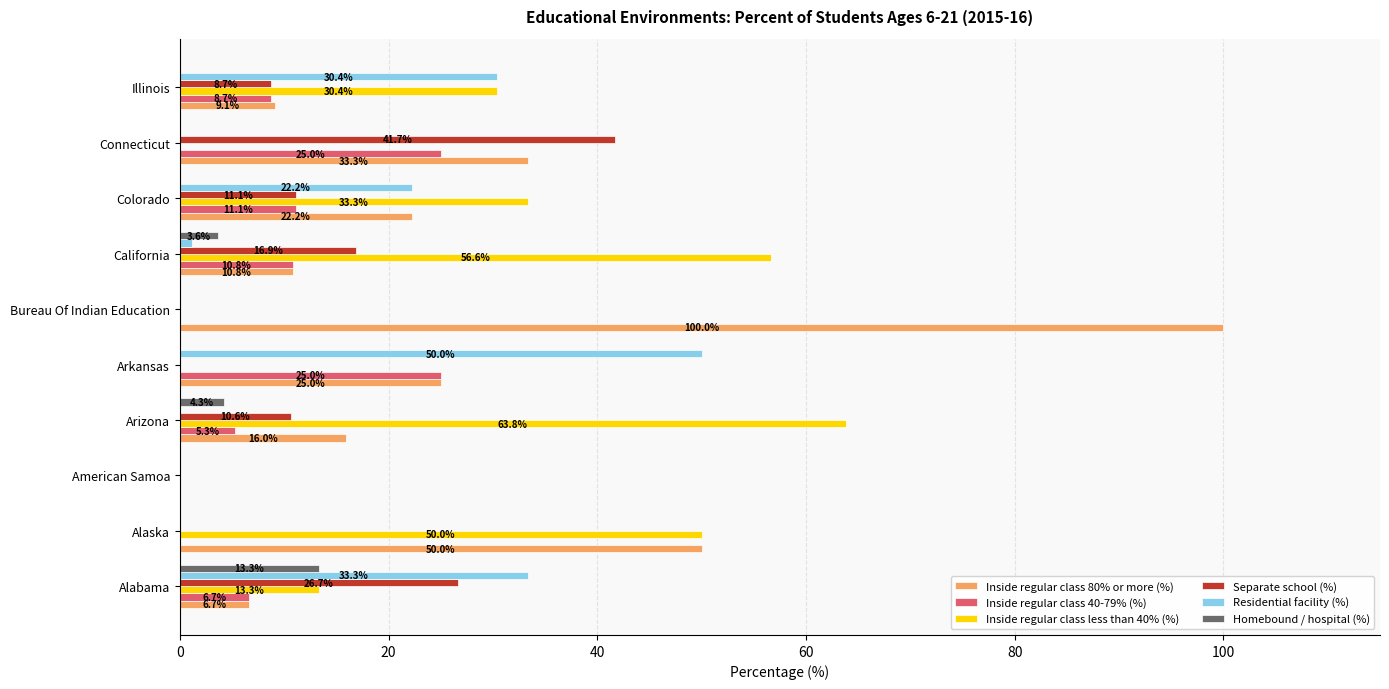

Which label corresponds to the largest value in the chart?

Bureau Of Indian Education